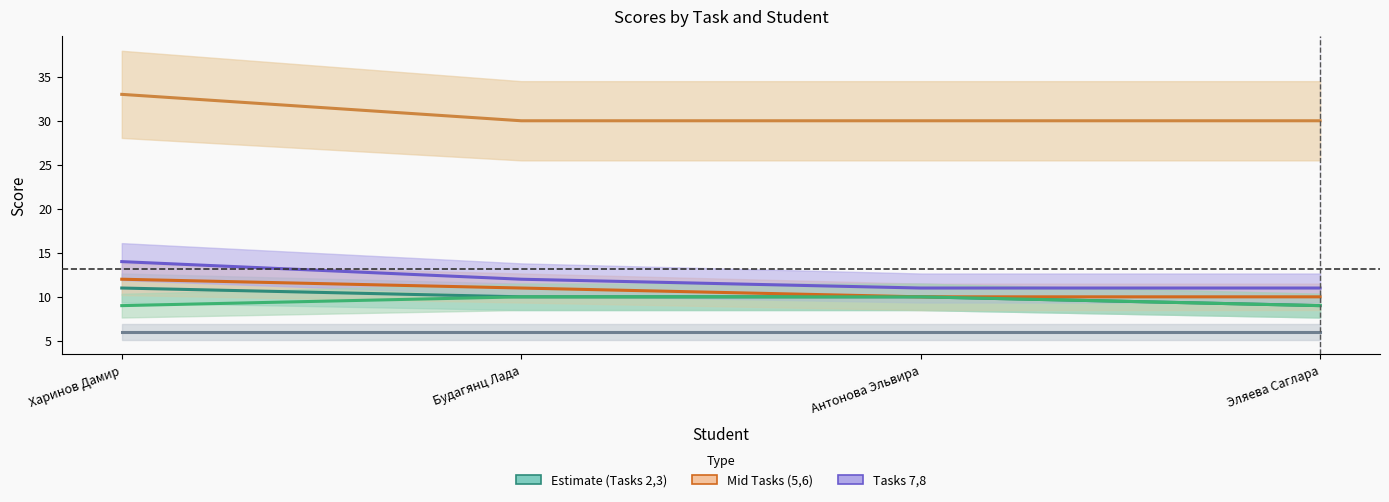

How many lines are shown in the chart?

6